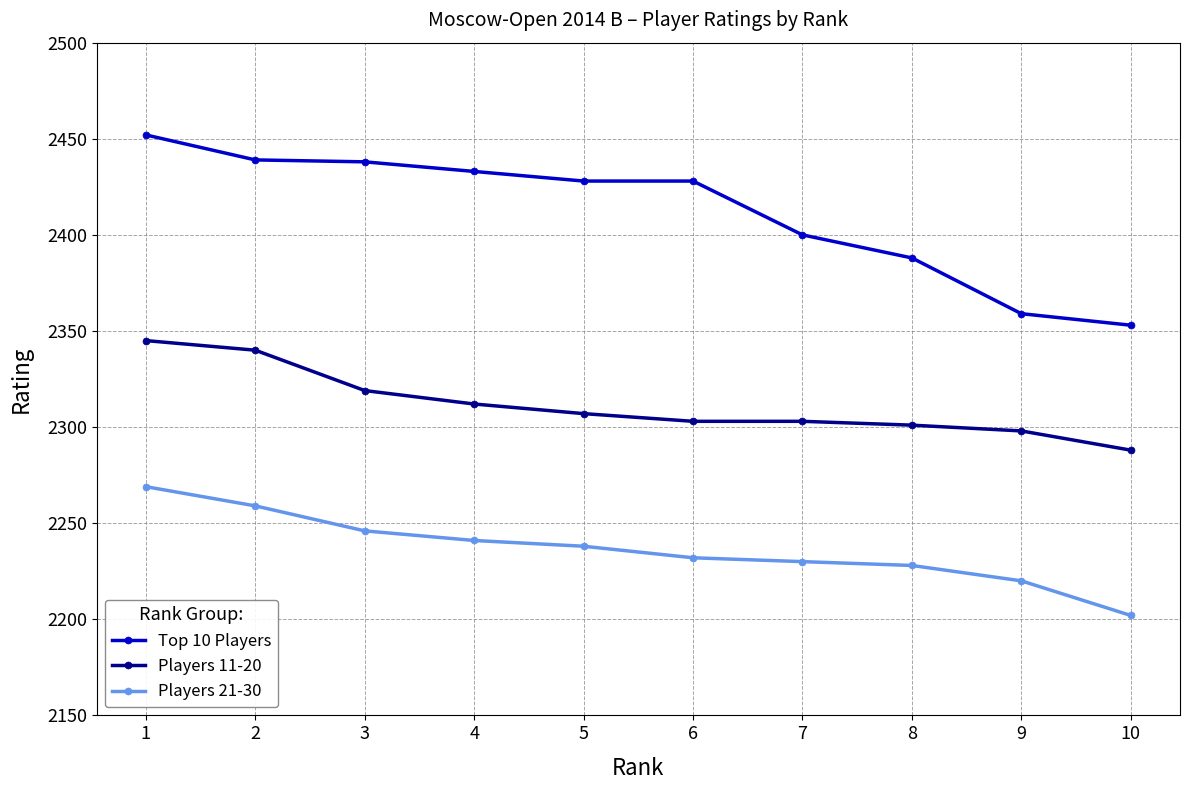

What is the difference between the second highest and minimum values in the Players 11-20 series?

52